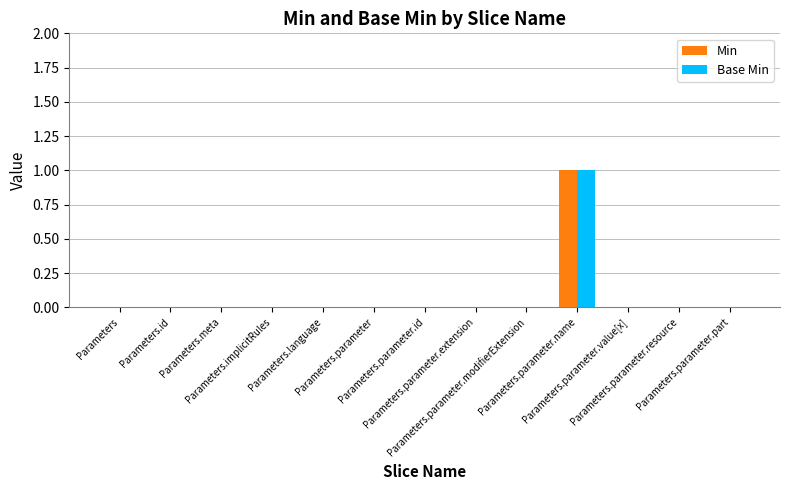

What is the maximum value shown in the chart?

1